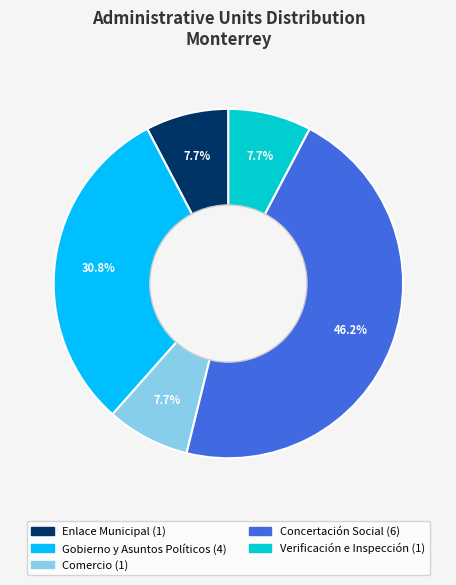

How many segments does this pie chart have?

5